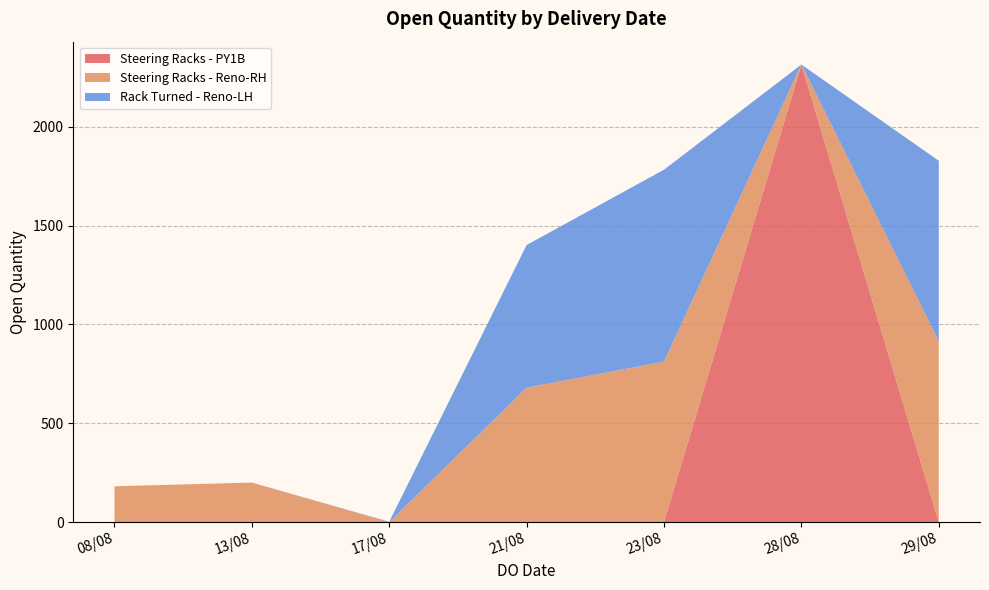

Which category has the highest value in the Steering Racks - PY1B series?

28/08